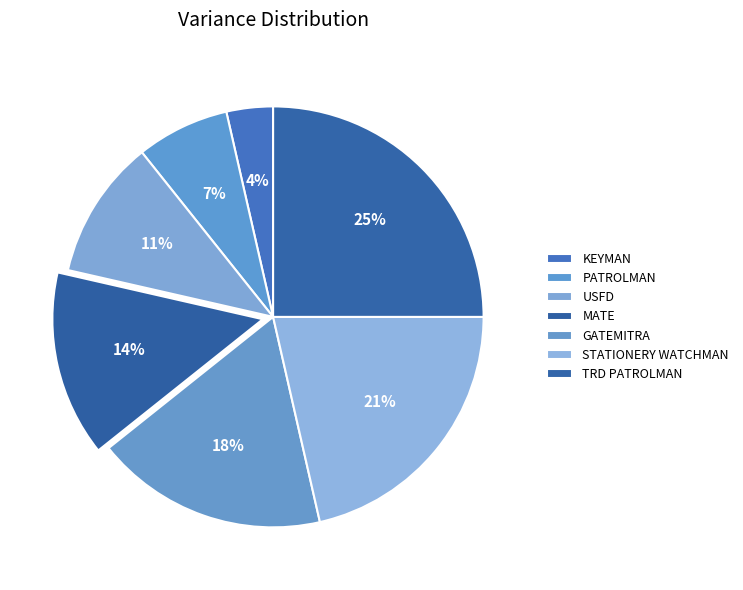

What portion of the pie excludes MATE?

85.7%